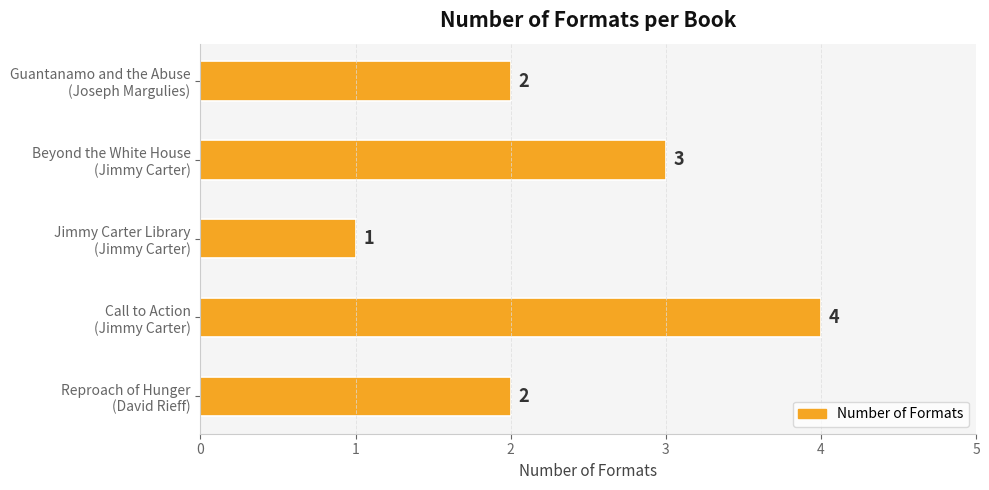

What is the average value?

2